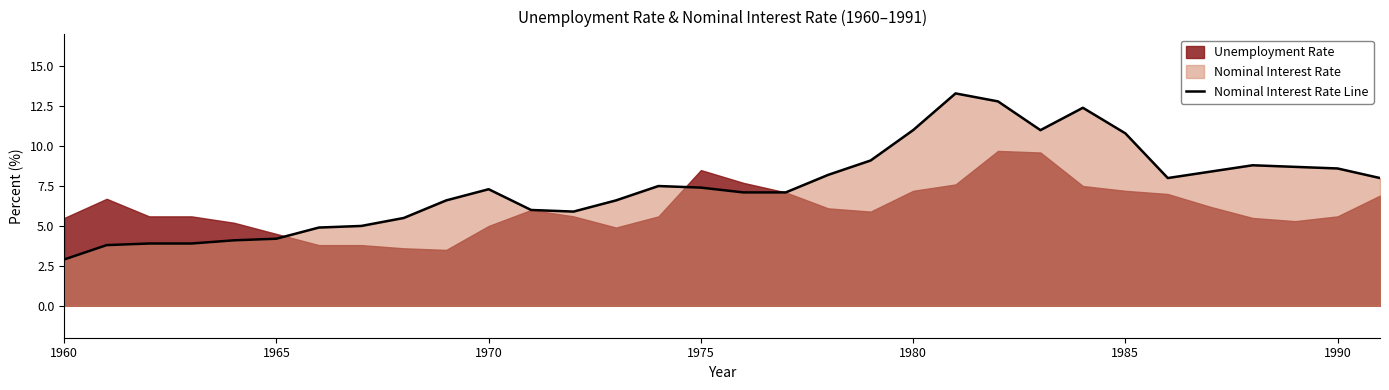

What is the minimum value for Nominal Interest Rate Line?

2.9